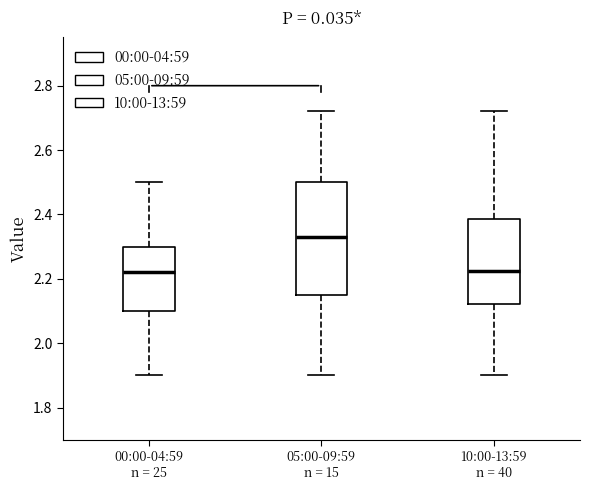

Reading left to right, transcribe this box plot: for each box, give where its median line is, the range the box spans, and where its two whiskers end, as read against the y-axis. The values are not printed on the chart, so give them approximately, as read against the axis.

00:00-04:59 n = 25: median 2.22, box 2.10 to 2.30, whiskers 1.90 to 2.50
05:00-09:59 n = 15: median 2.34, box 2.16 to 2.50, whiskers 1.90 to 2.72
10:00-13:59 n = 40: median 2.22, box 2.12 to 2.38, whiskers 1.90 to 2.72